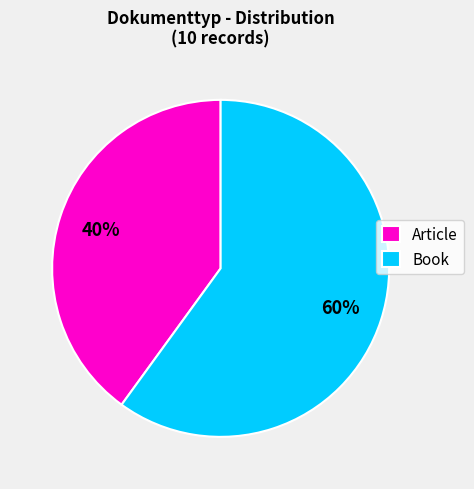

To the nearest percent, what is the combined percentage of Article and Book?

100%